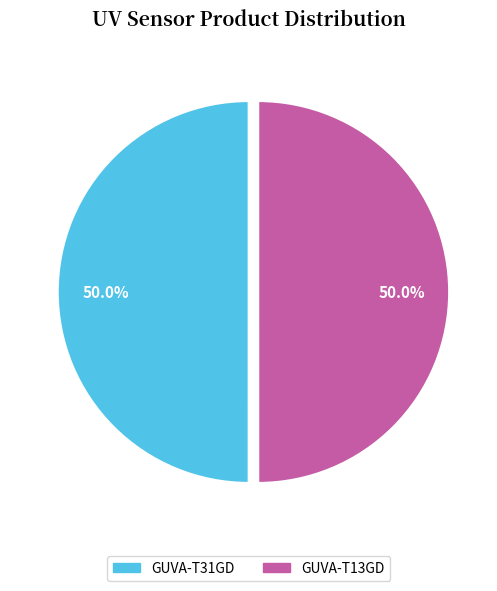

What is the ratio of the value at GUVA-T31GD to the value at GUVA-T13GD?

1.0